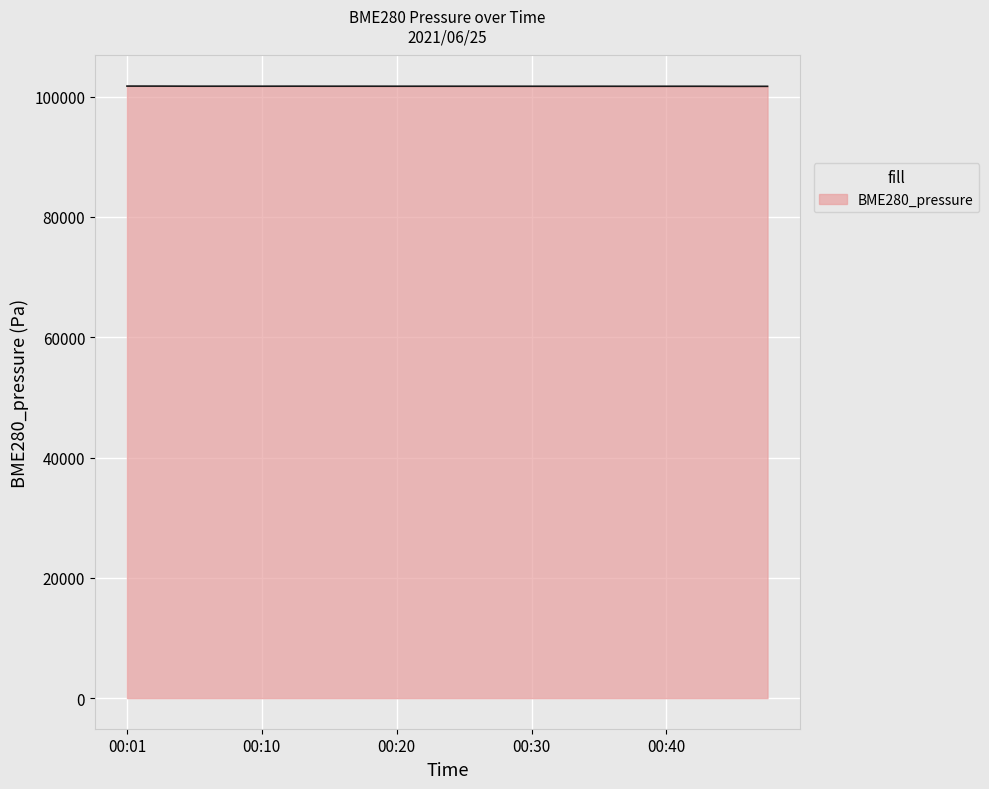

What is the minimum value shown in the chart?

101703.2